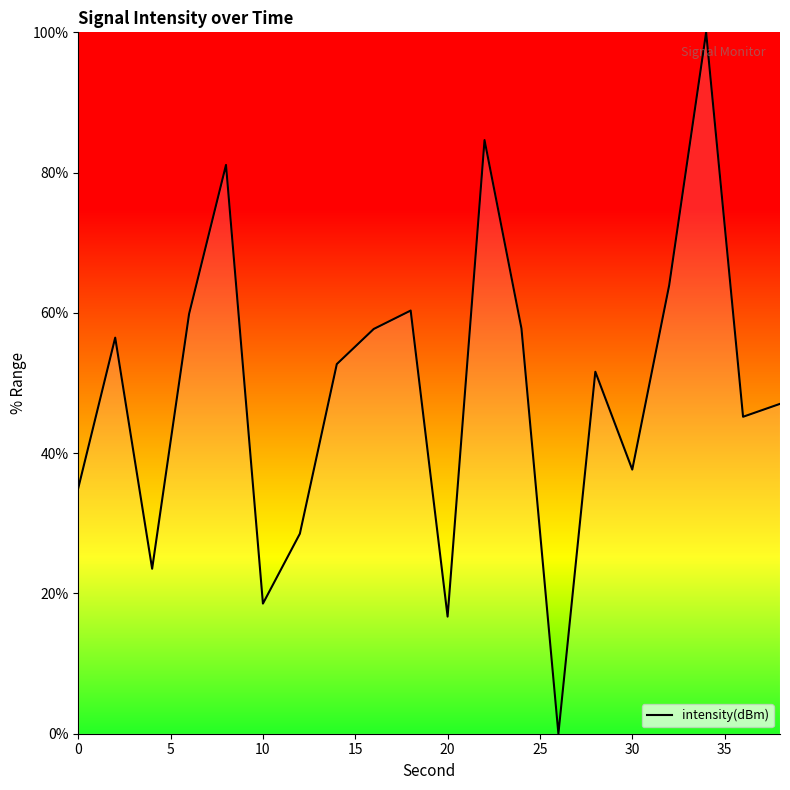

The chart shows a value of 7.4 at 0. True or false?

False